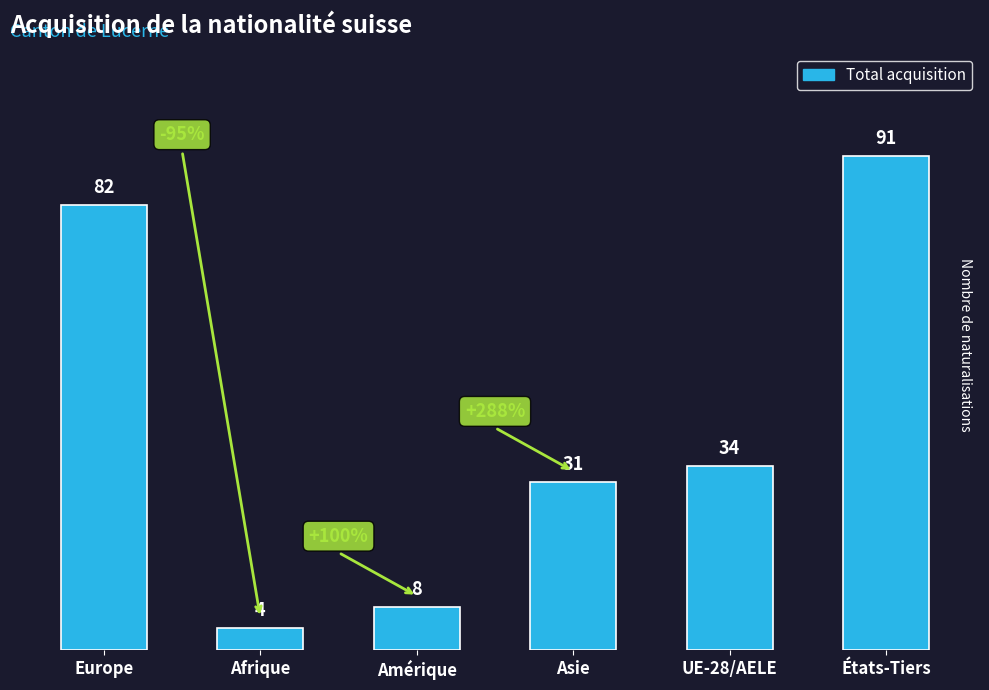

What is the sum of the values at États-Tiers and Europe?

173